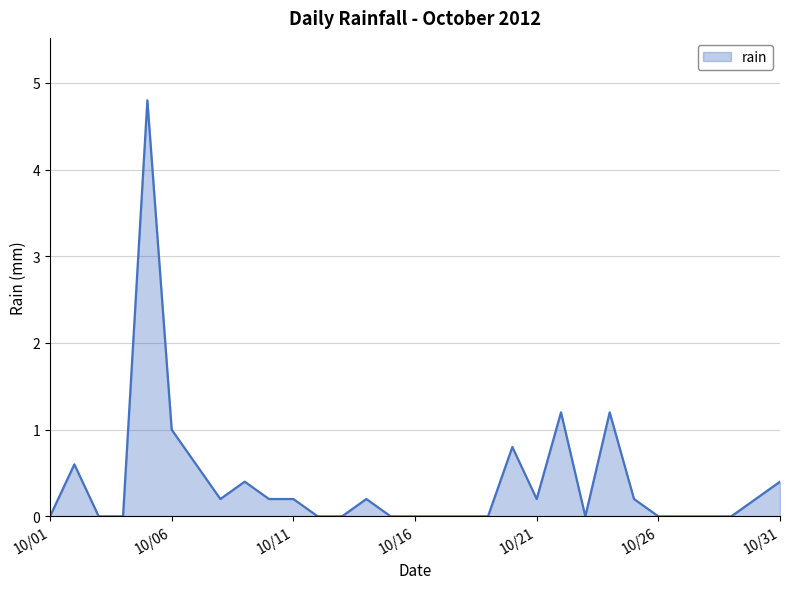

What is the greatest value displayed?

4.8